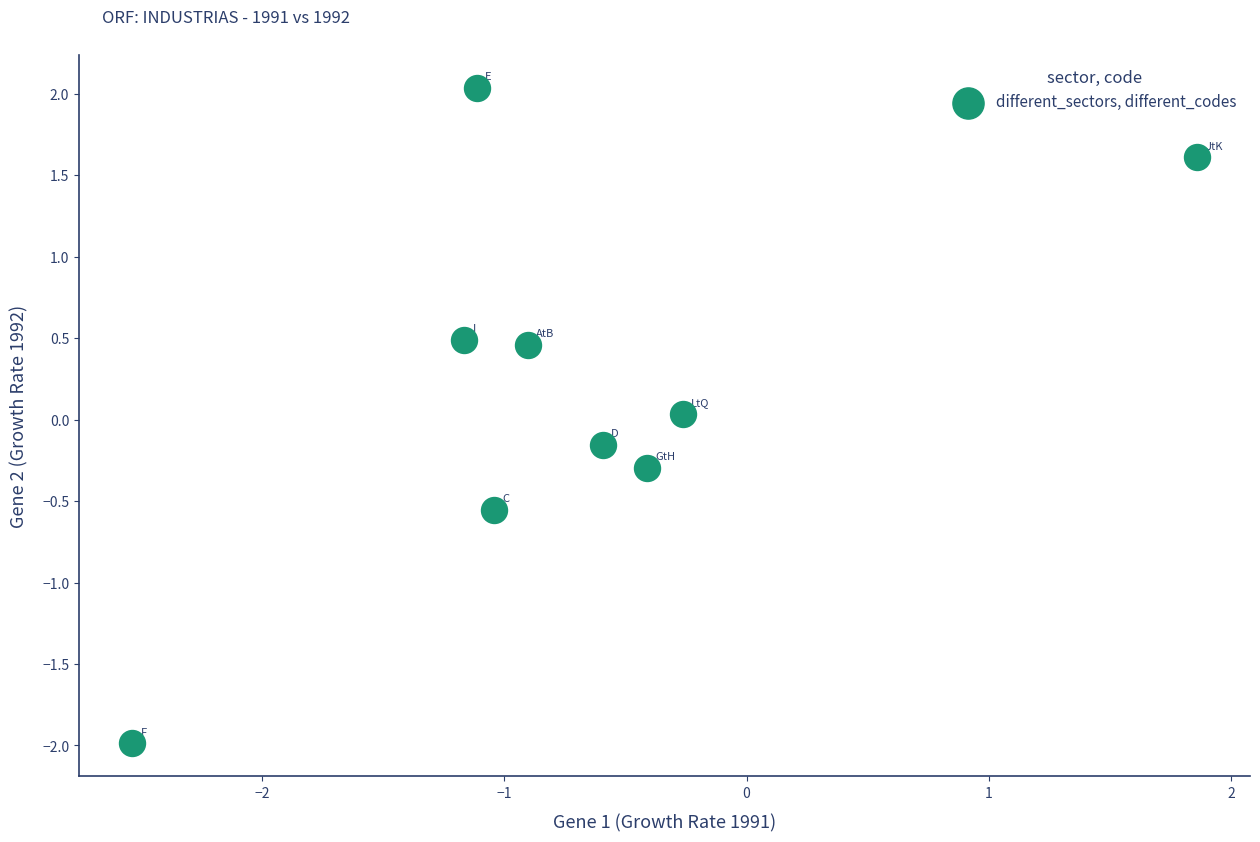

What is the average X value?

-0.7